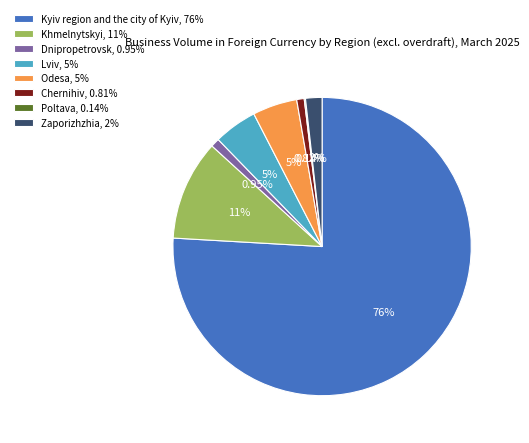

Is Odesa, 5% the majority of the pie?

No